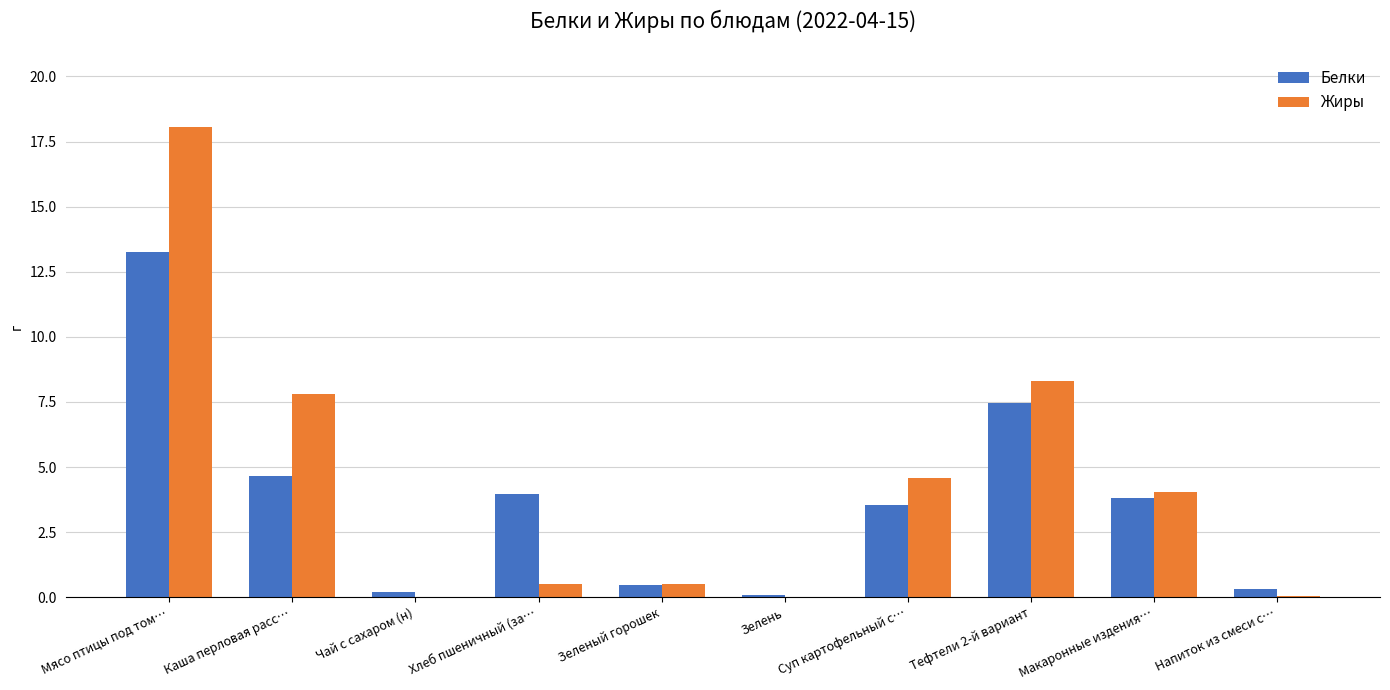

Which series changed the most between Чай с сахаром (н) and Суп картофельный с…?

Жиры